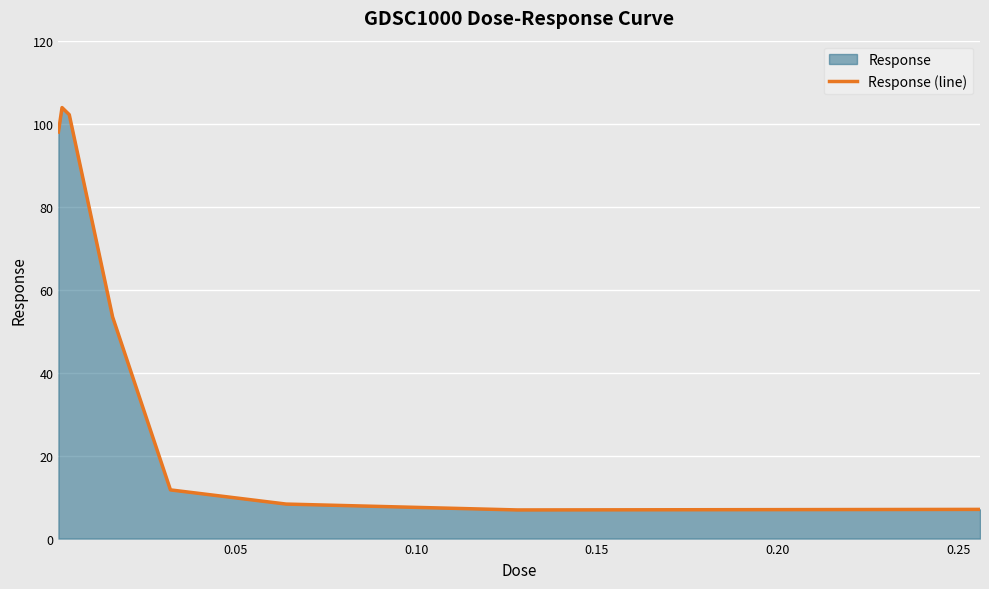

What is the value of the 3rd point from the left?

102.2